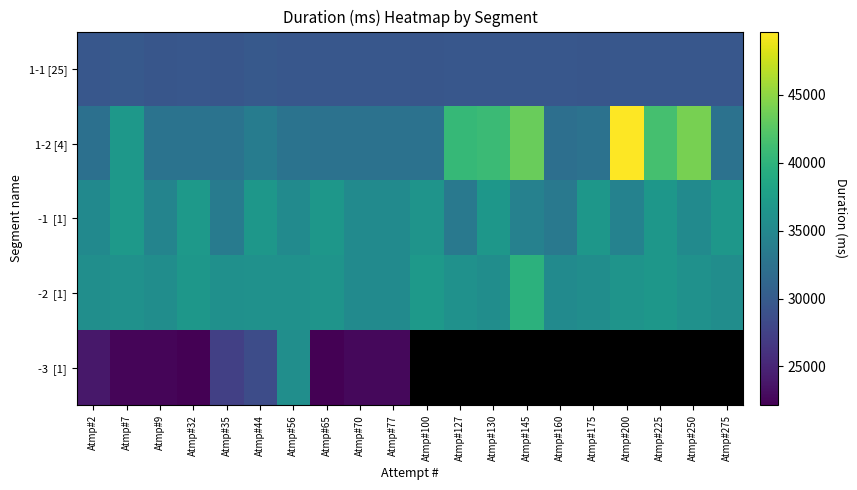

List the series in order of their peak value, highest first.

1-2 [4], -2 [1], -1 [1], -3 [1], 1-1 [25]